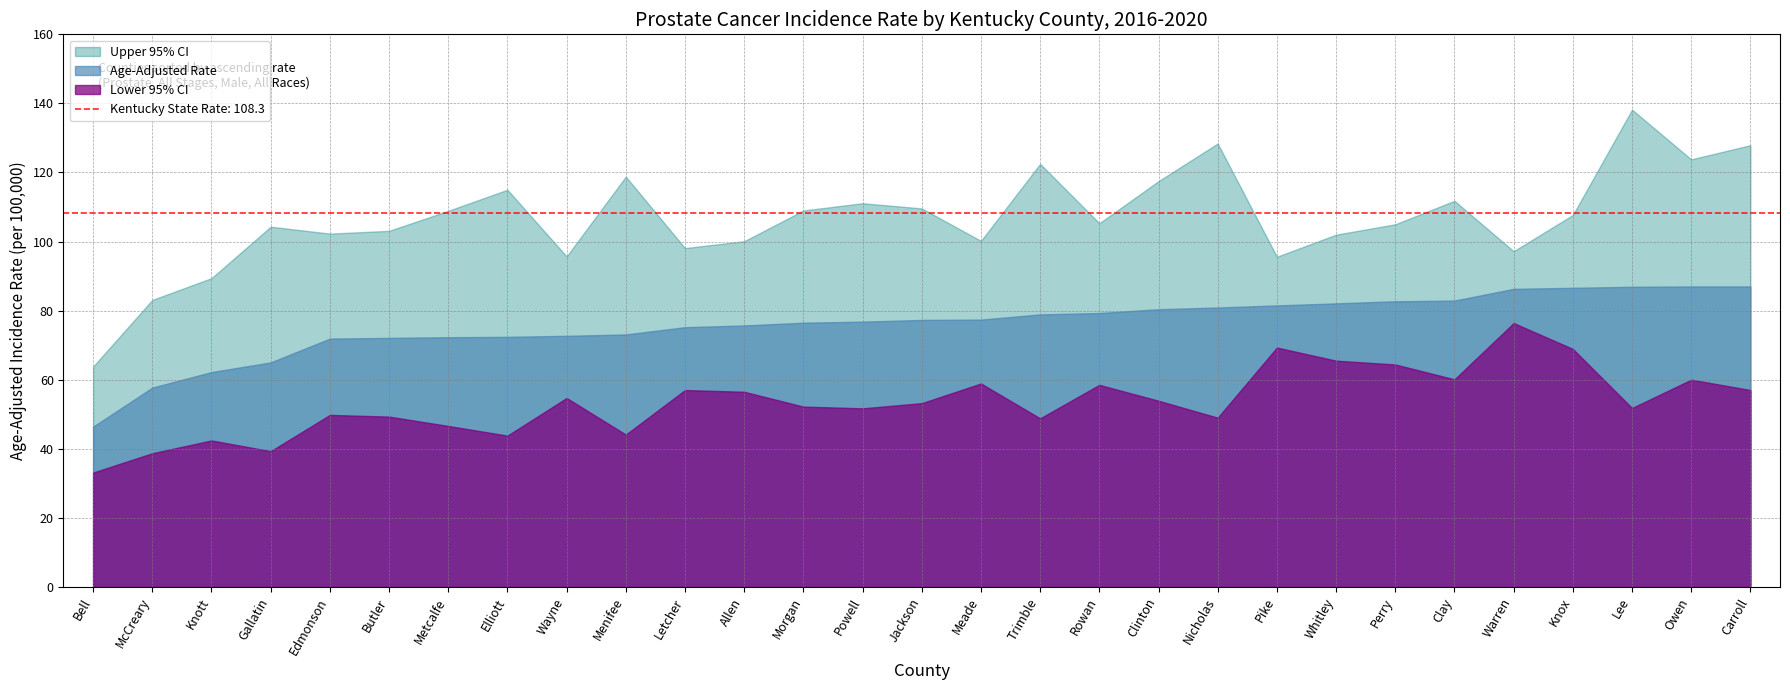

Which series has the largest total across all categories?

Upper 95% CI